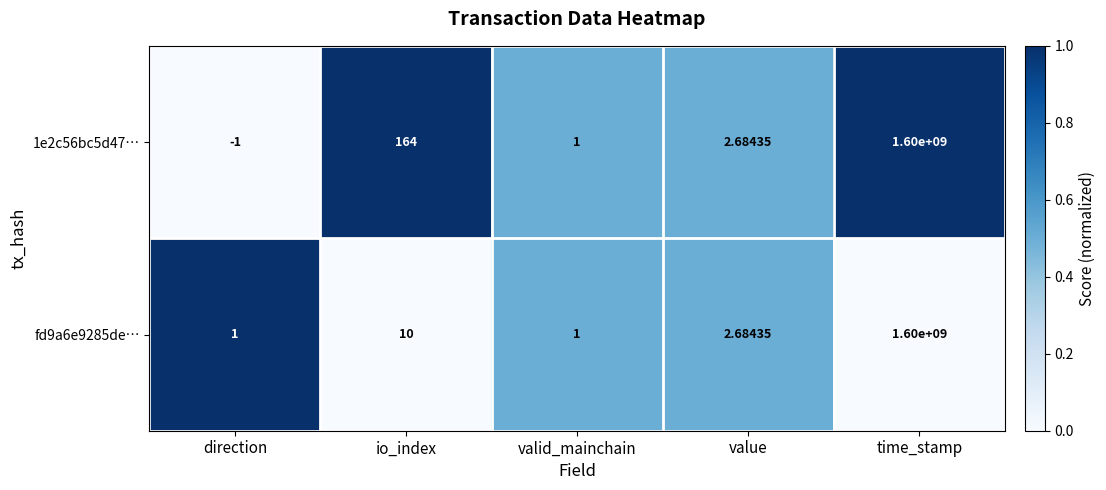

Rank the categories by 1e2c56bc5d47… value from lowest to highest.

direction, valid_mainchain, value, io_index, time_stamp